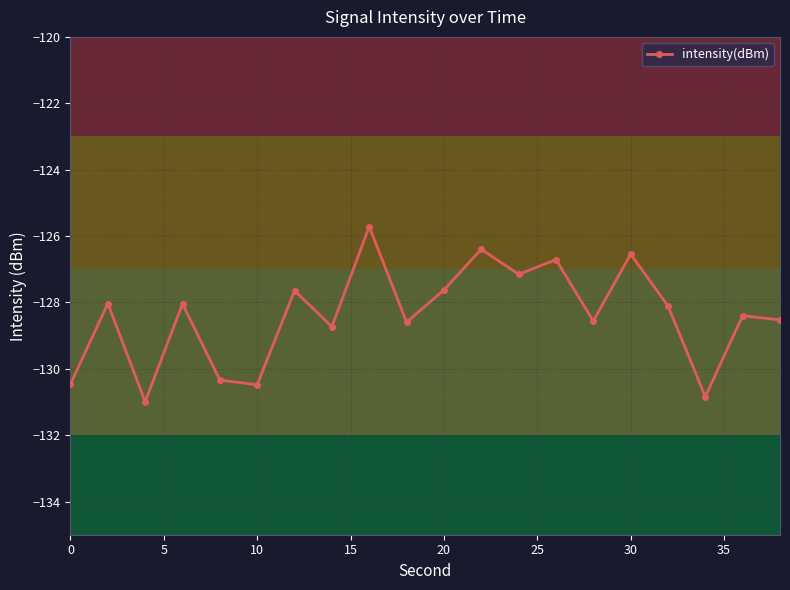

What is the difference between the maximum and minimum values?

5.3